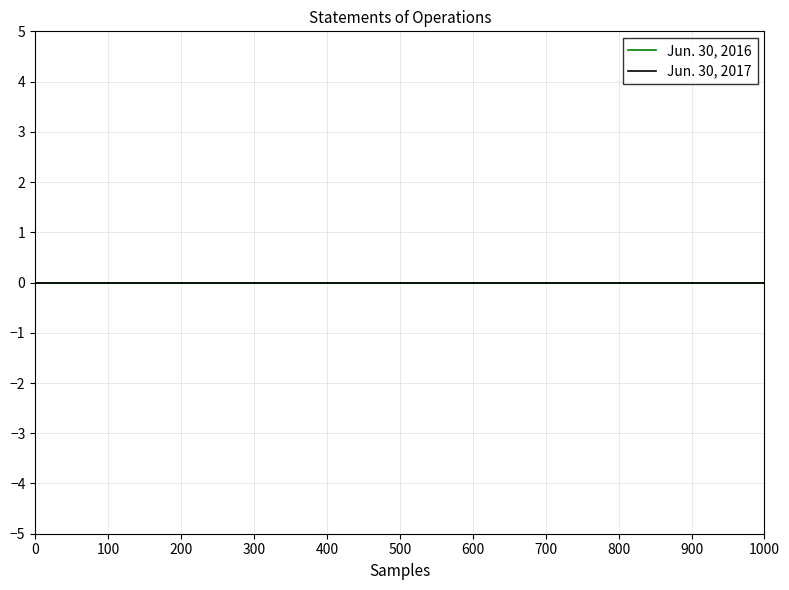

True or false: Jun. 30, 2016 and Jun. 30, 2017 cross at least once.

False